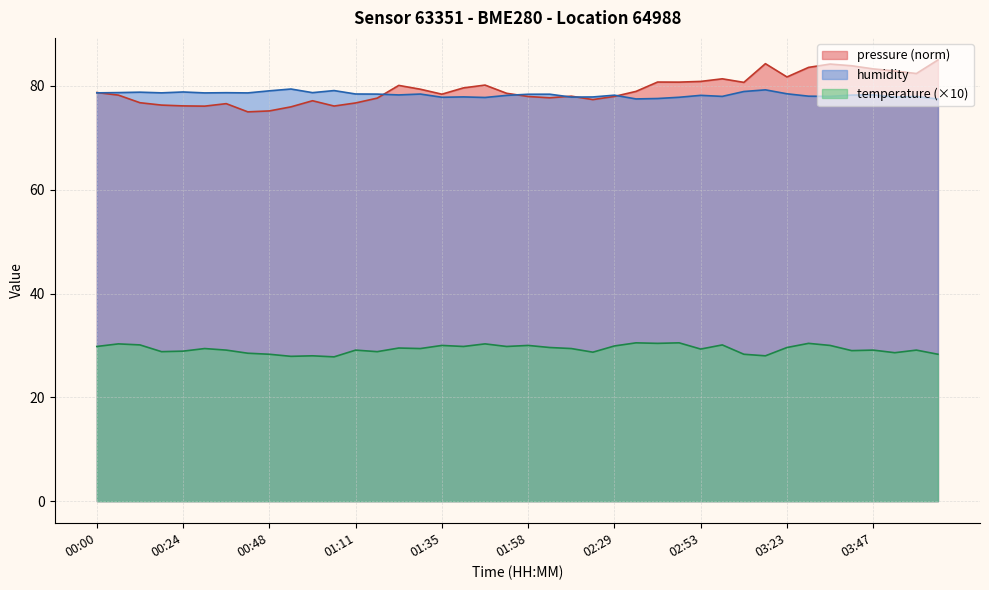

Where is the first local minimum for temperature?

00:18